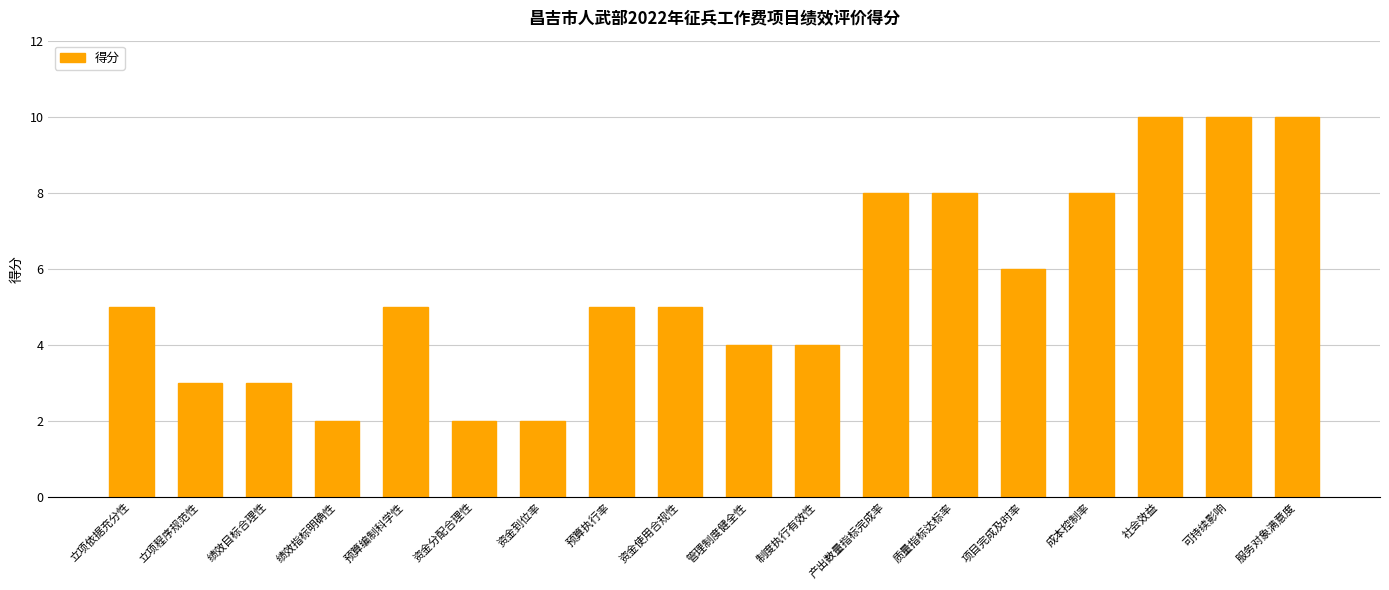

Which has a higher value, 项目完成及时率 or 绩效指标明确性?

项目完成及时率